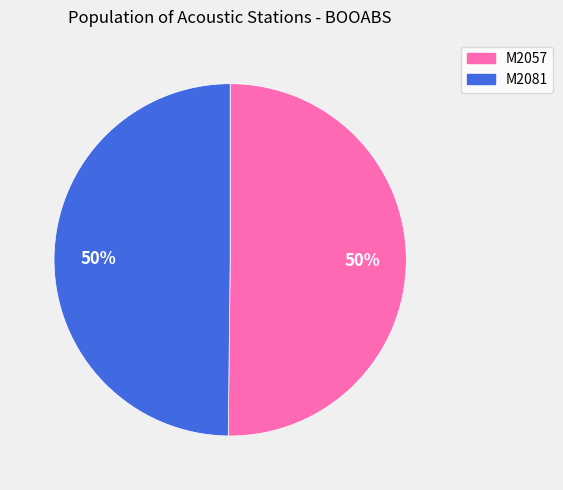

How many slices are in this pie chart?

2